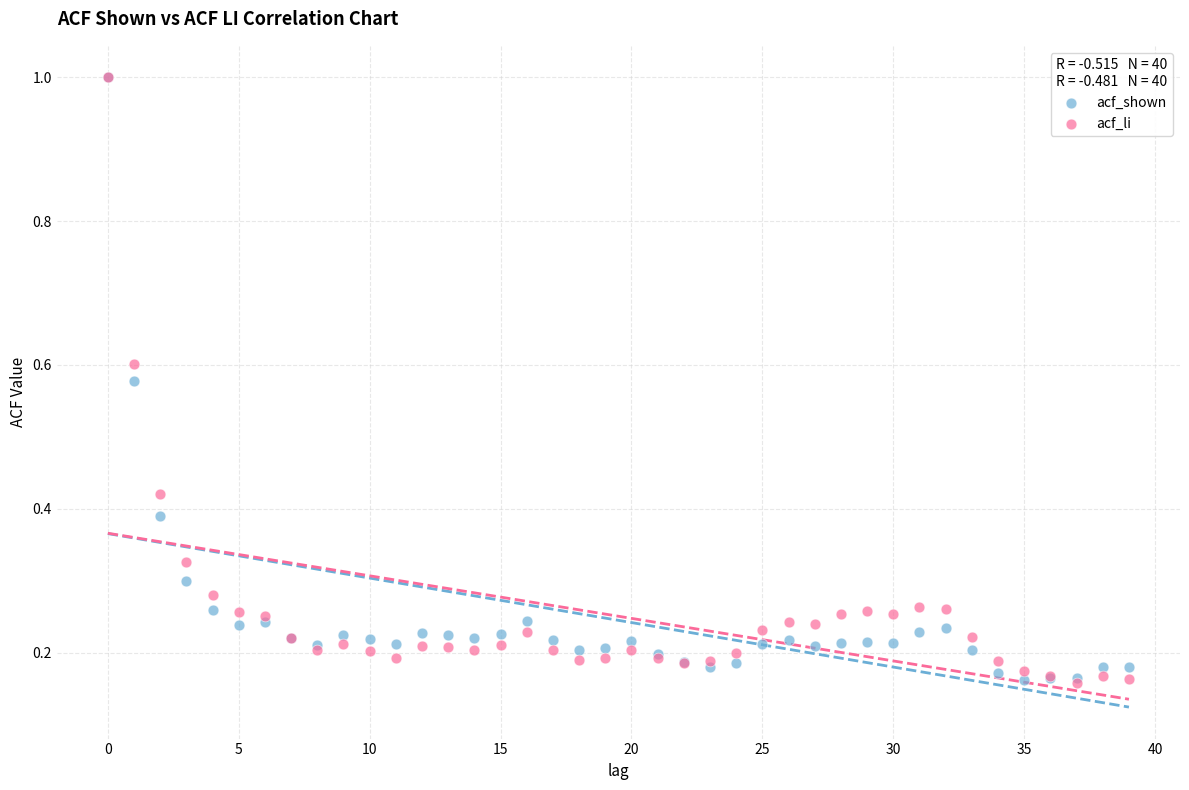

What are all the series names shown in the legend?

acf_shown, acf_li